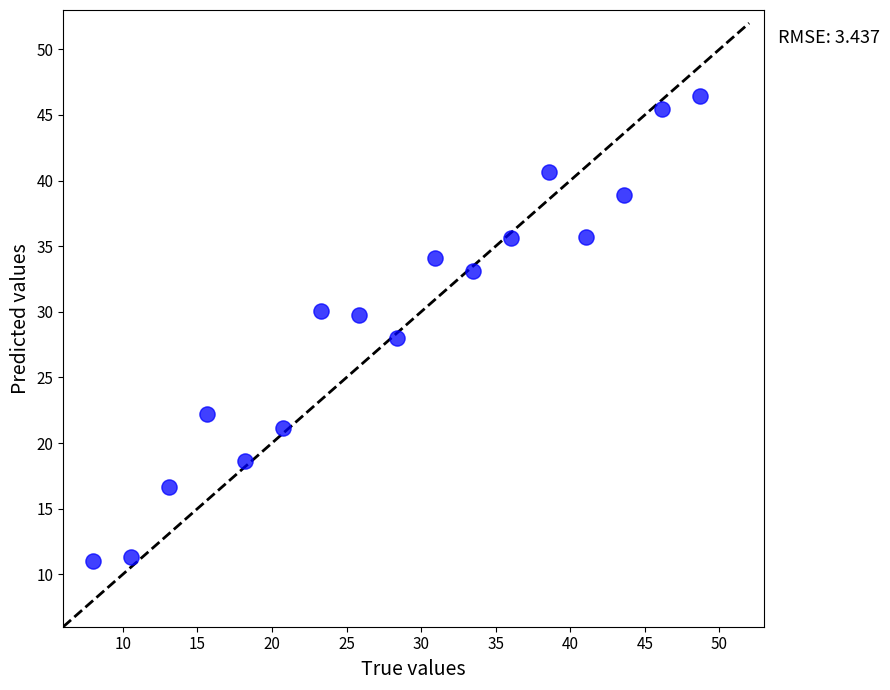

What is the range of X values (max minus min)?

40.7